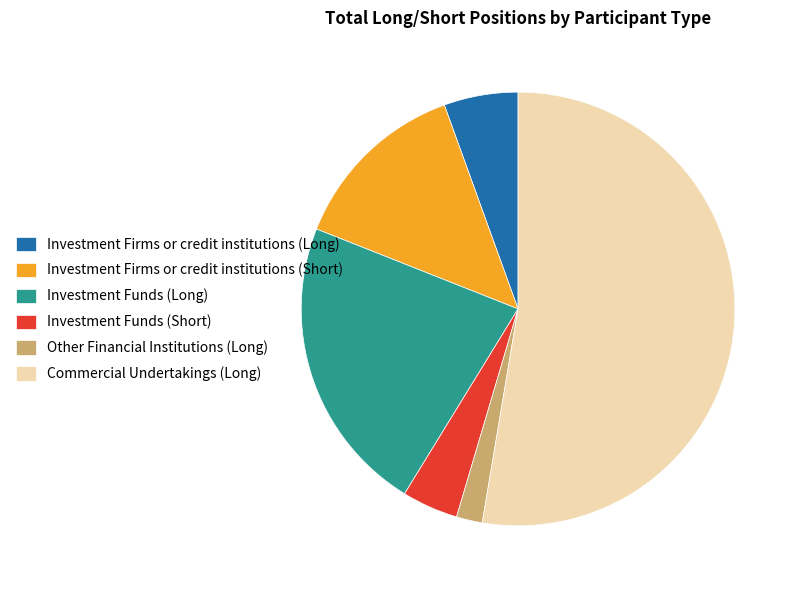

Which has a higher value, Investment Firms or credit institutions (Short) or Investment Funds (Long)?

Investment Funds (Long)